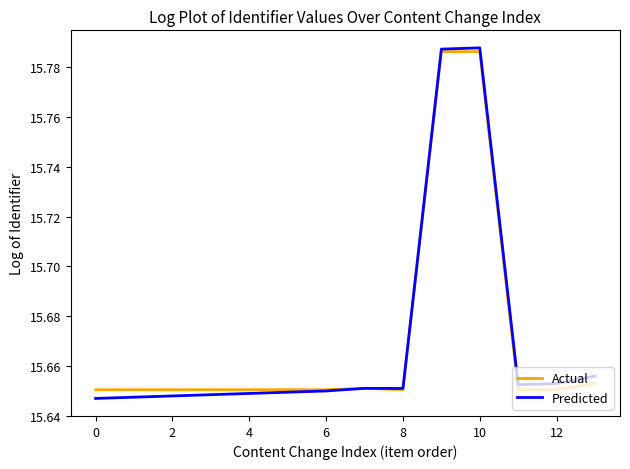

Which series has the widest spread of values?

Predicted